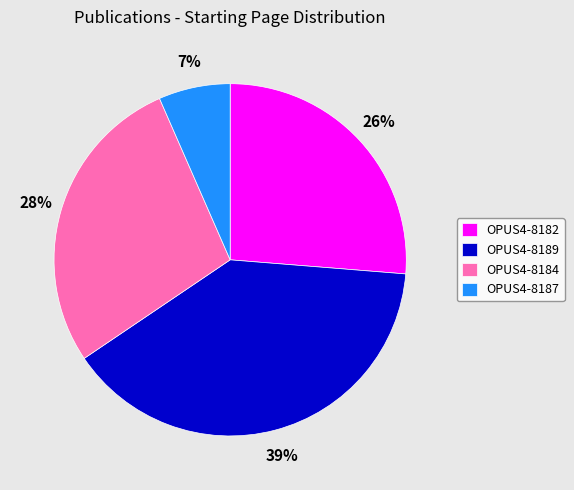

What percentage is the OPUS4-8189 slice, to the nearest percent?

39%